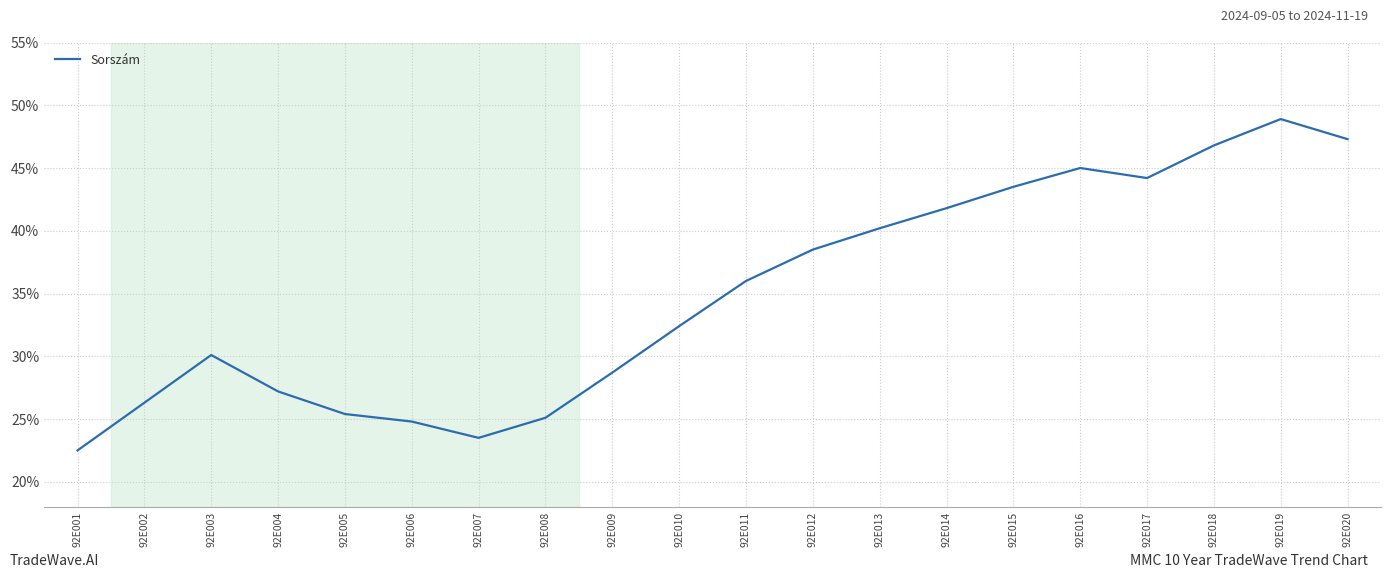

Where is the first local minimum?

92E007